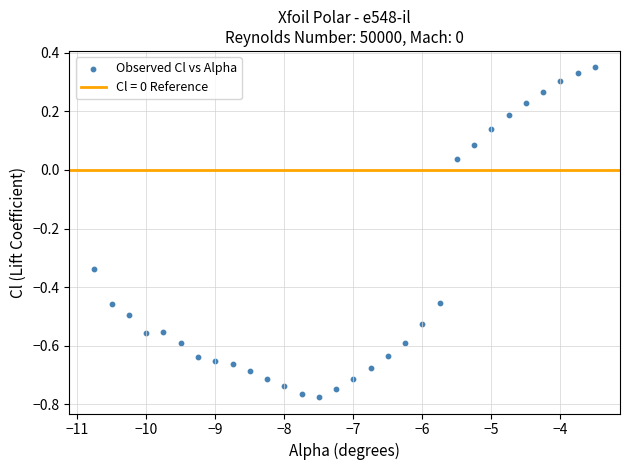

What is the range of Y values (max minus min)?

1.1